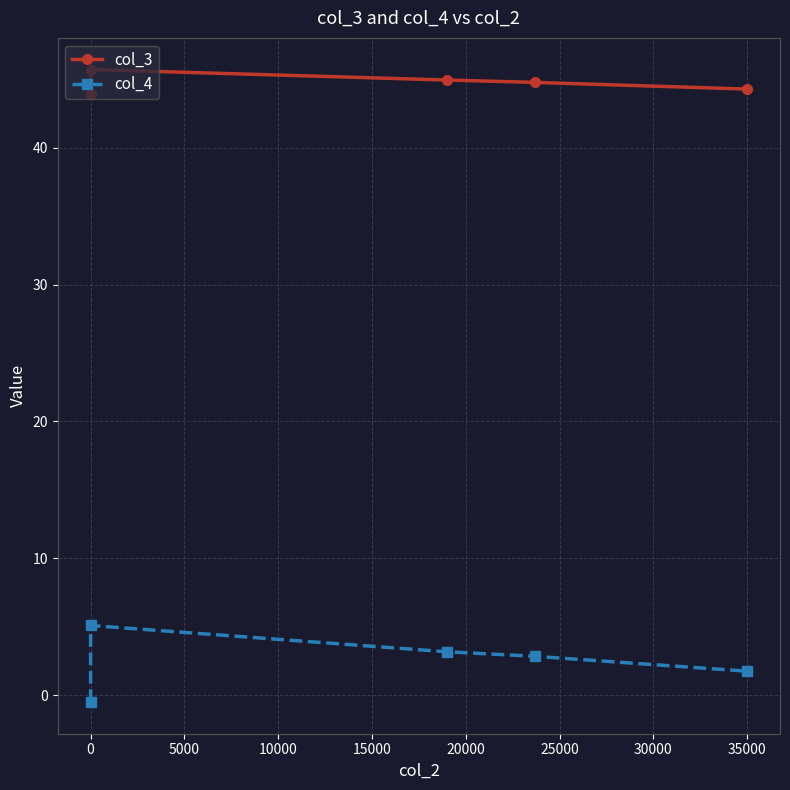

True or false: col_3 and col_4 intersect in this chart.

False